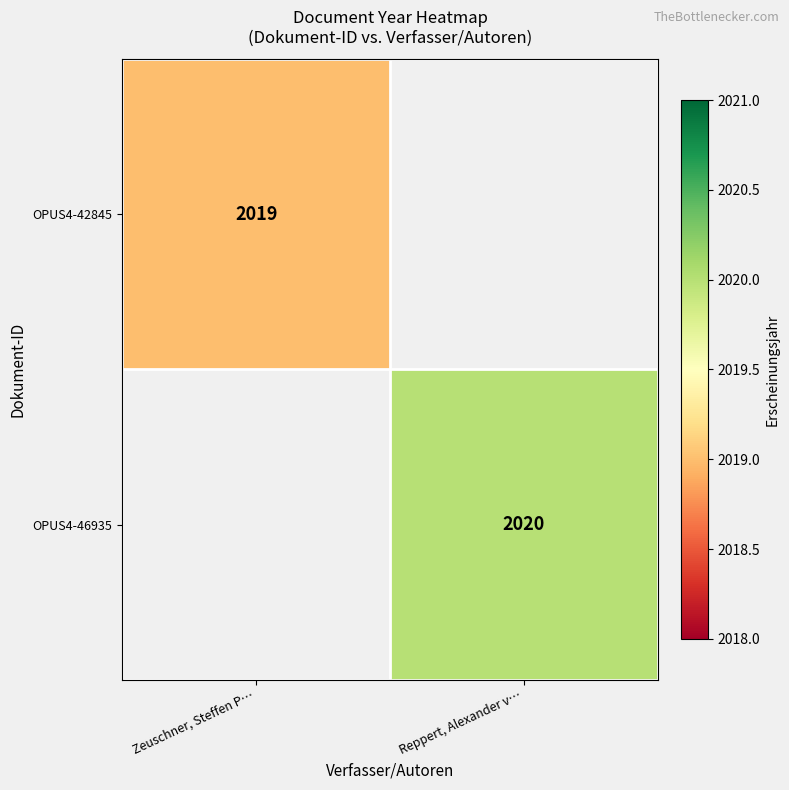

Is it true that OPUS4-46935 equals 3034 at Reppert, Alexander v…?

False